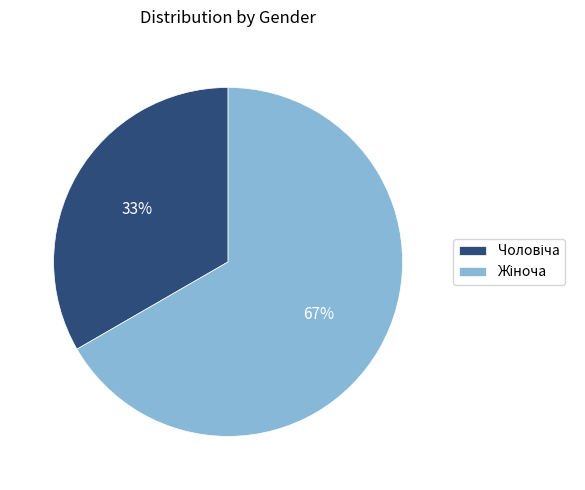

Is there a majority slice in this chart?

Yes